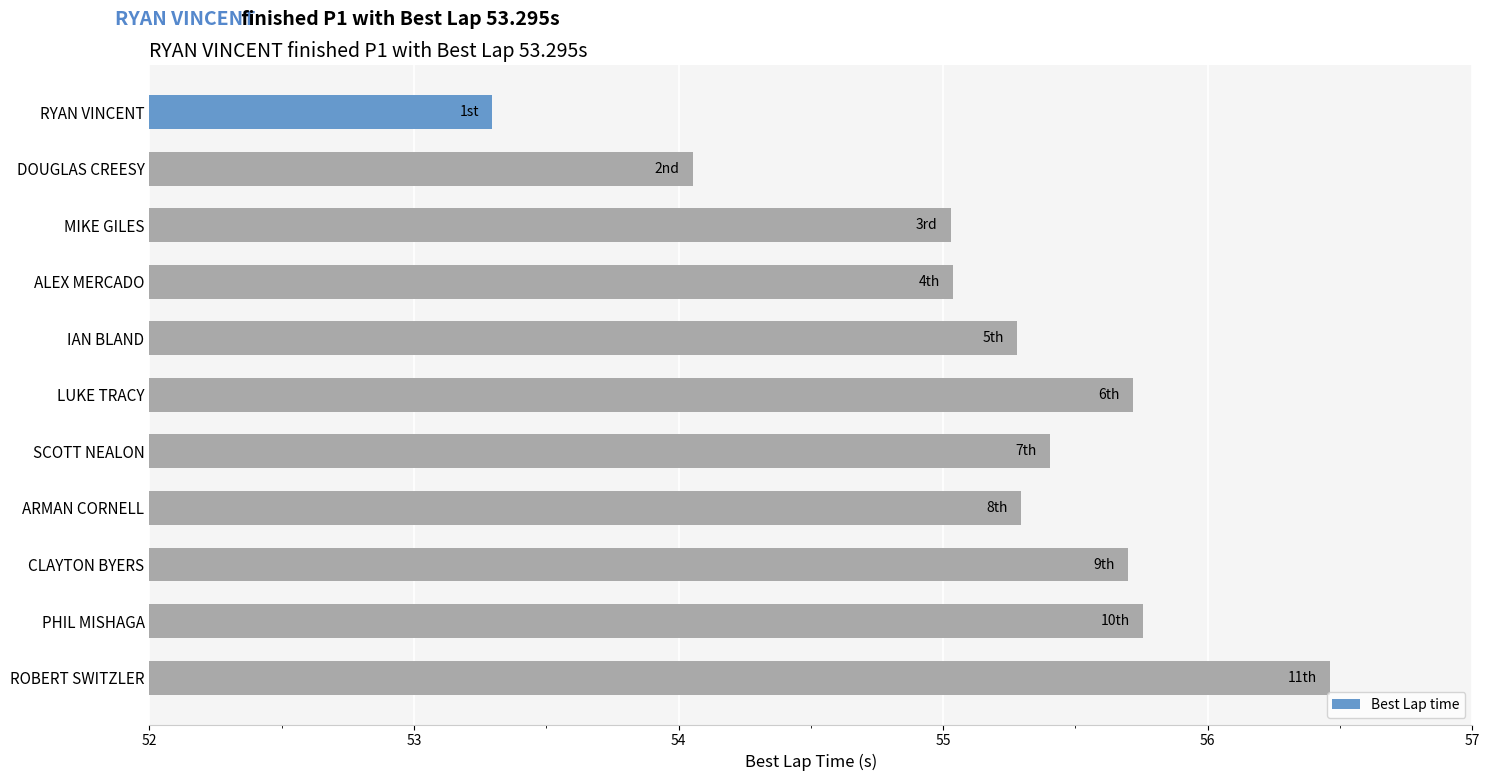

Is it true that the value at MIKE GILES is 82.1?

False